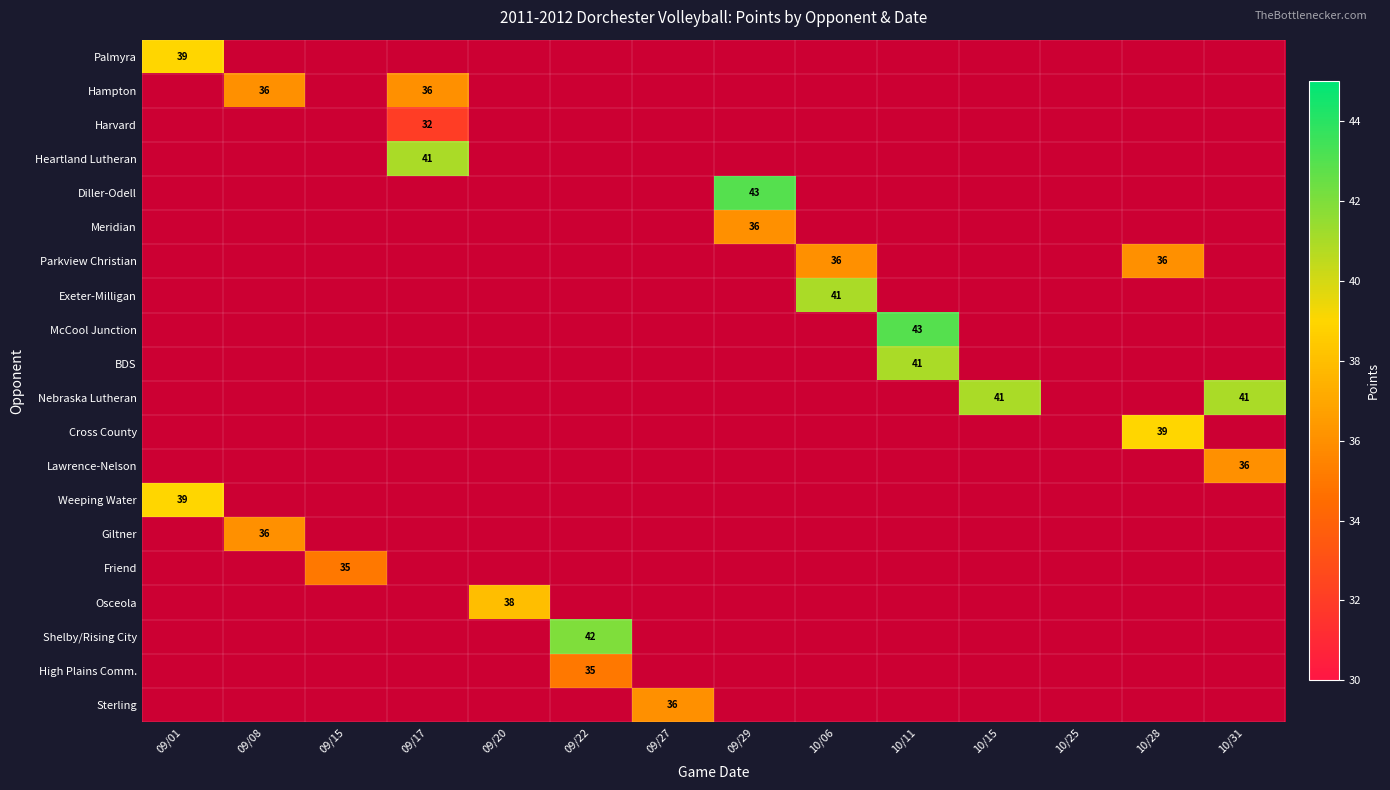

Which has a higher value, 10/28 or 10/06?

10/06